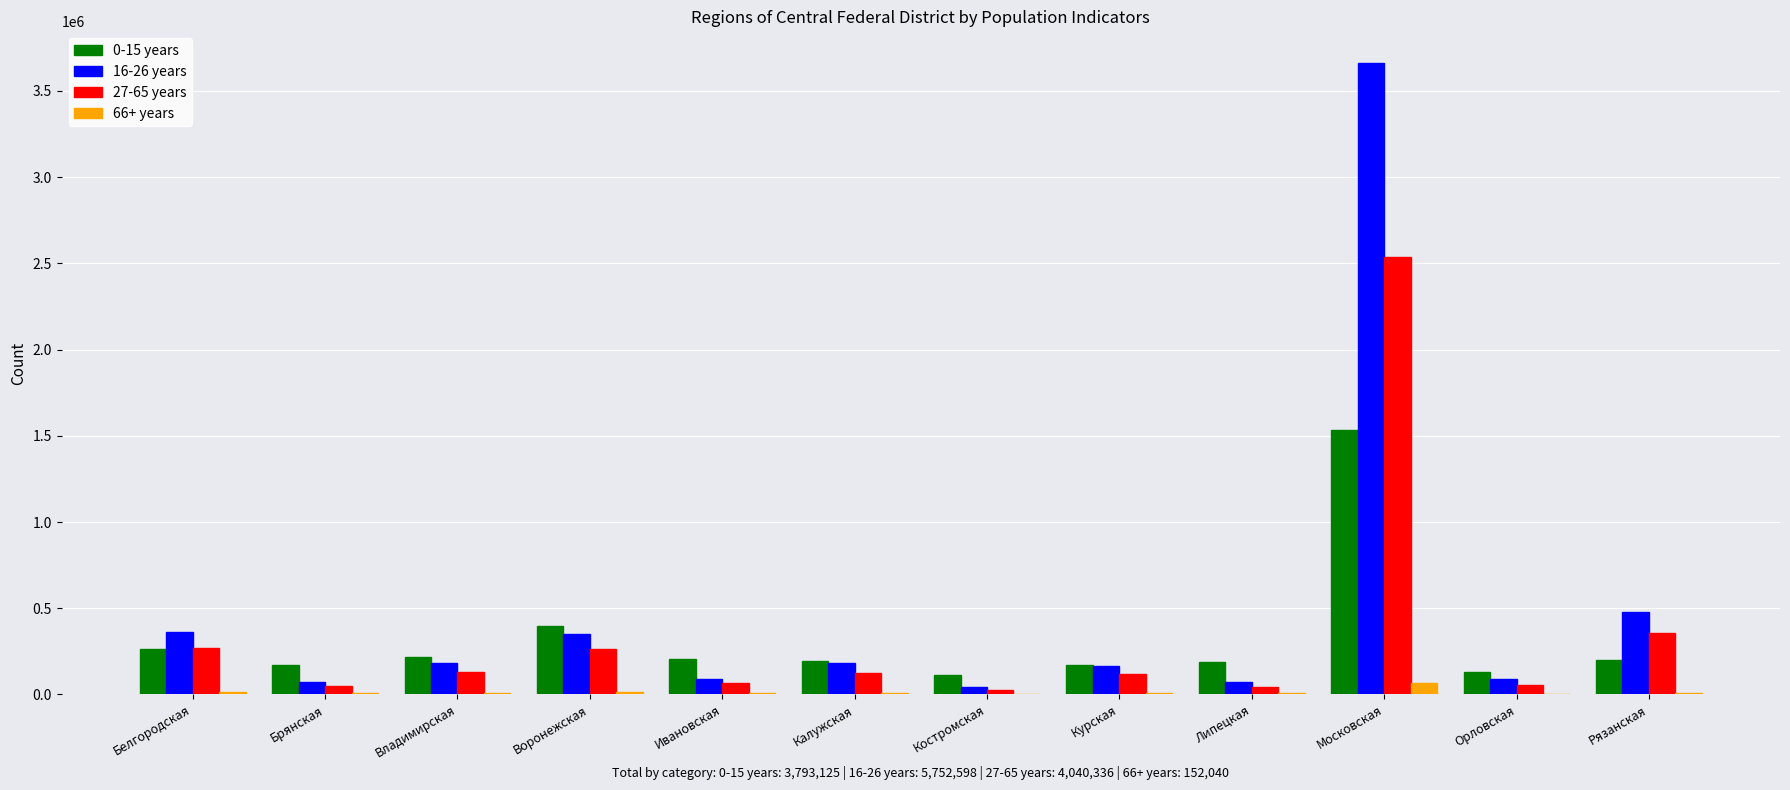

Is it true that 0-15 years equals 324201 at Рязанская?

False